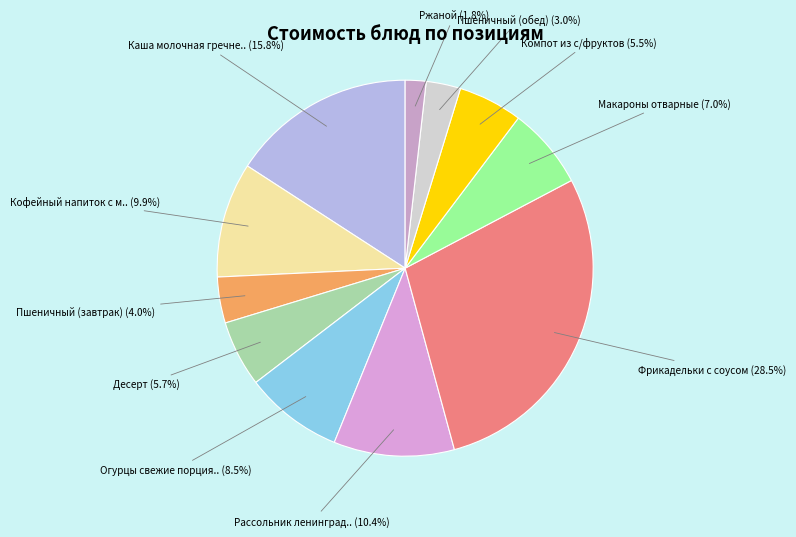

How many segments does this pie chart have?

11